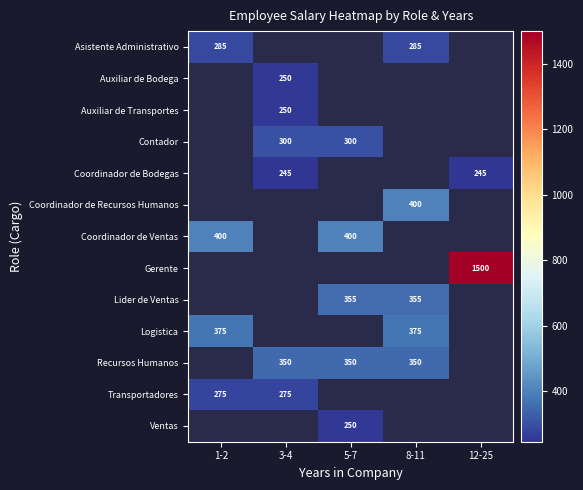

True or false: Coordinador de Recursos Humanos has a value of 400 at 8-11.

True